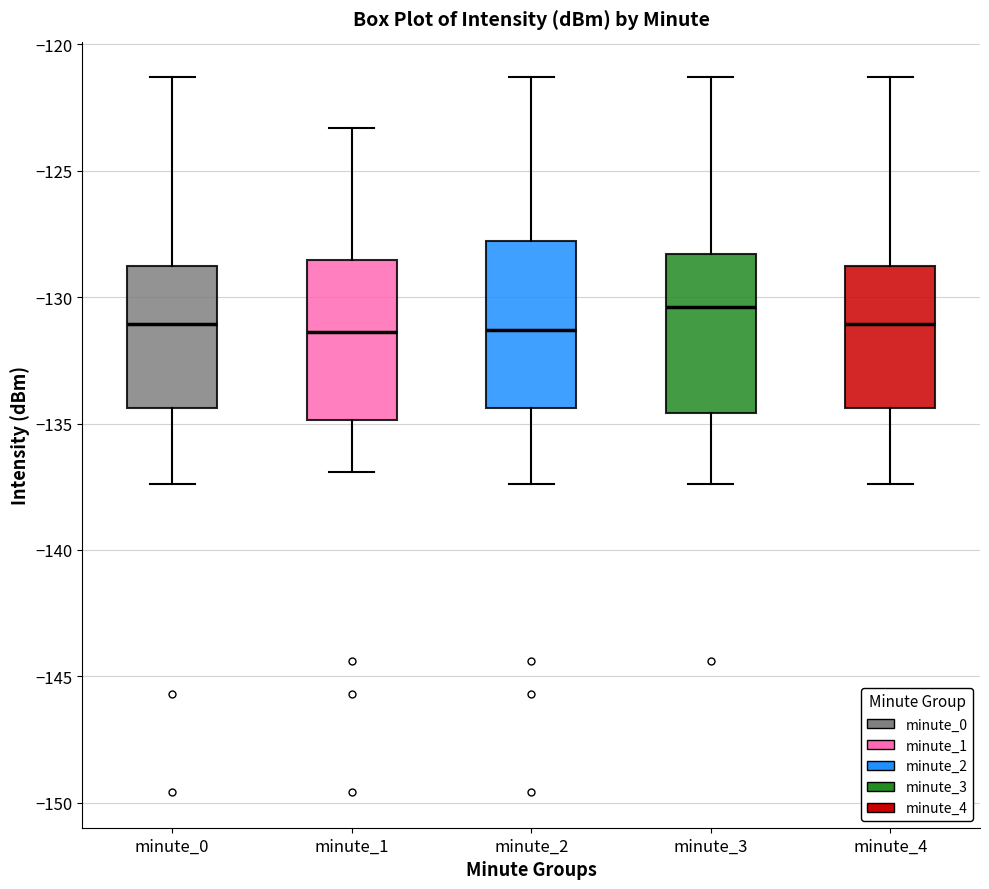

Reading left to right, read every box against the y-axis: the position of its median line, the range the box covers, and the ends of its whiskers. The values are not printed on the chart, so give them approximately, as read against the axis.

minute_0: median -131.0, box -134.5 to -128.5, whiskers -137.5 to -121.5
minute_1: median -131.5, box -135.0 to -128.5, whiskers -137.0 to -123.5
minute_2: median -131.5, box -134.5 to -128.0, whiskers -137.5 to -121.5
minute_3: median -130.5, box -134.5 to -128.5, whiskers -137.5 to -121.5
minute_4: median -131.0, box -134.5 to -128.5, whiskers -137.5 to -121.5